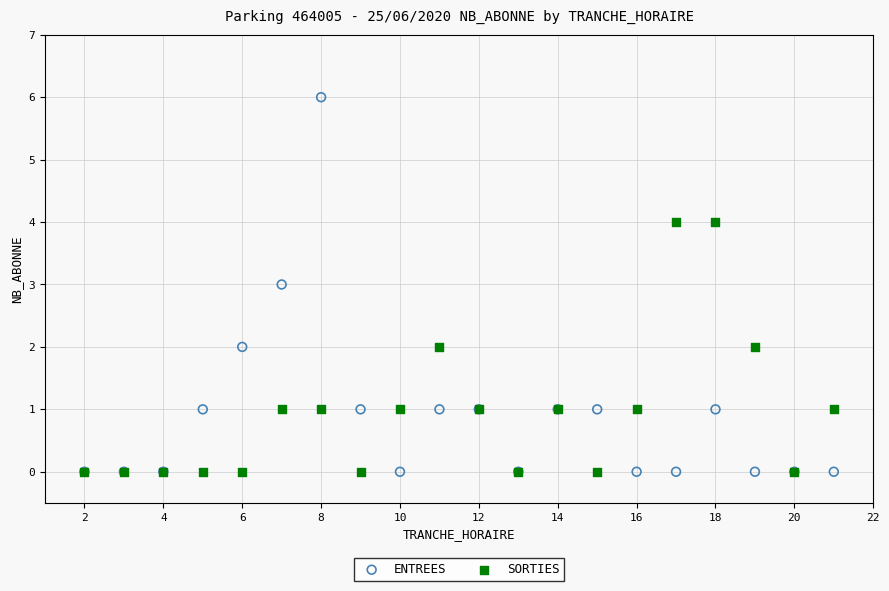

What are all the series names shown in the legend?

ENTREES, SORTIES